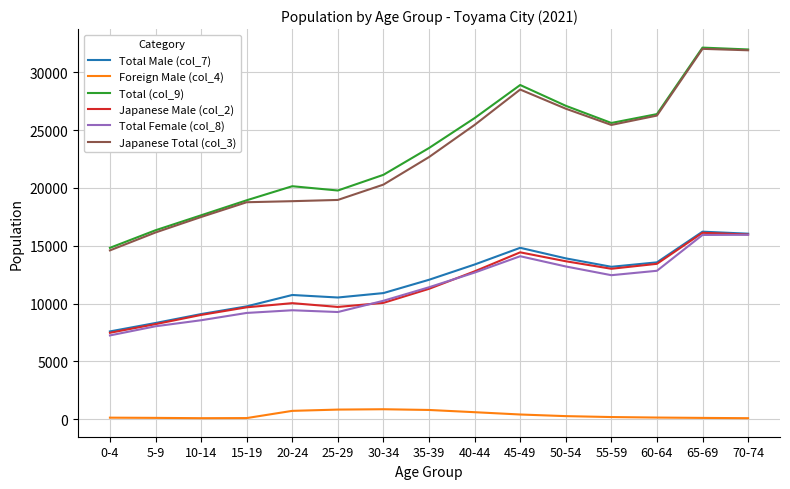

What is the difference between the Total (col_9) values at 20-24 and 65-69?

11998